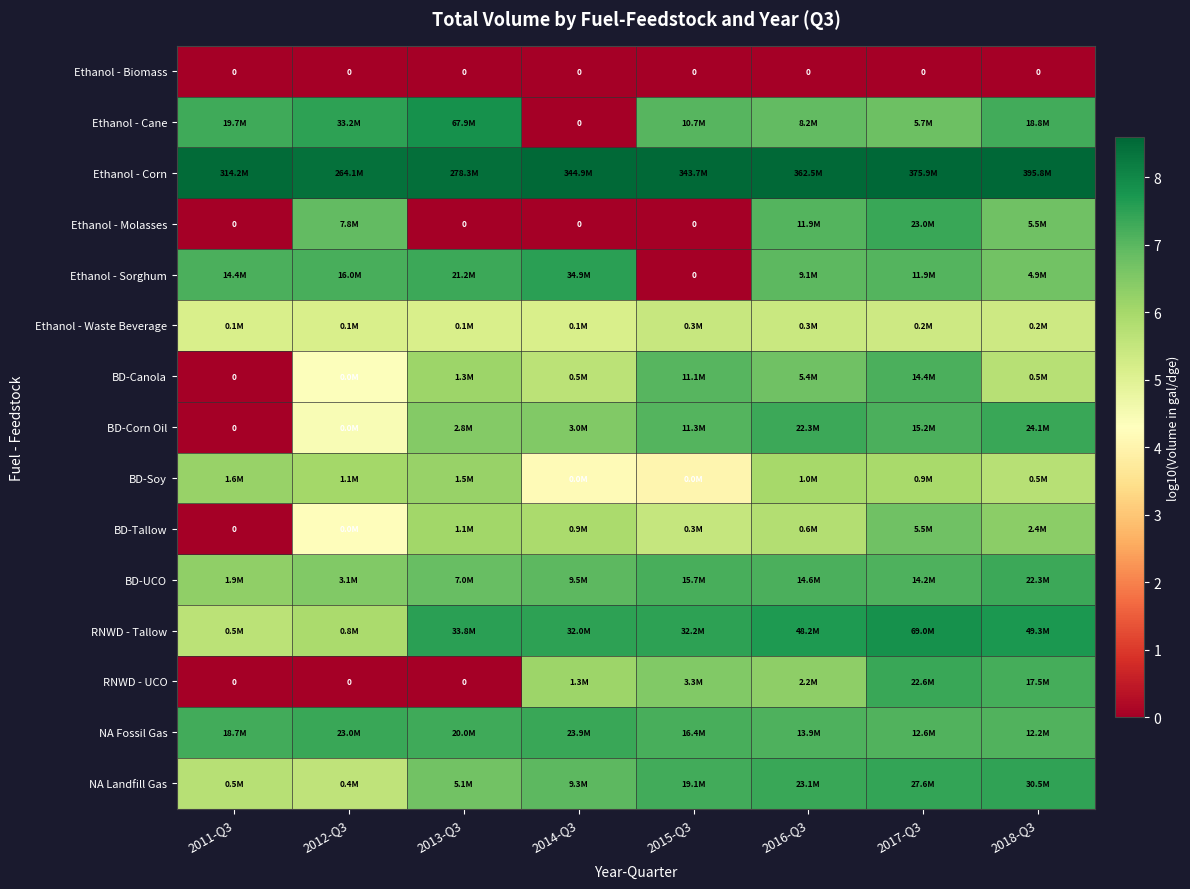

At which label does BD-Corn Oil reach its minimum?

2011-Q3